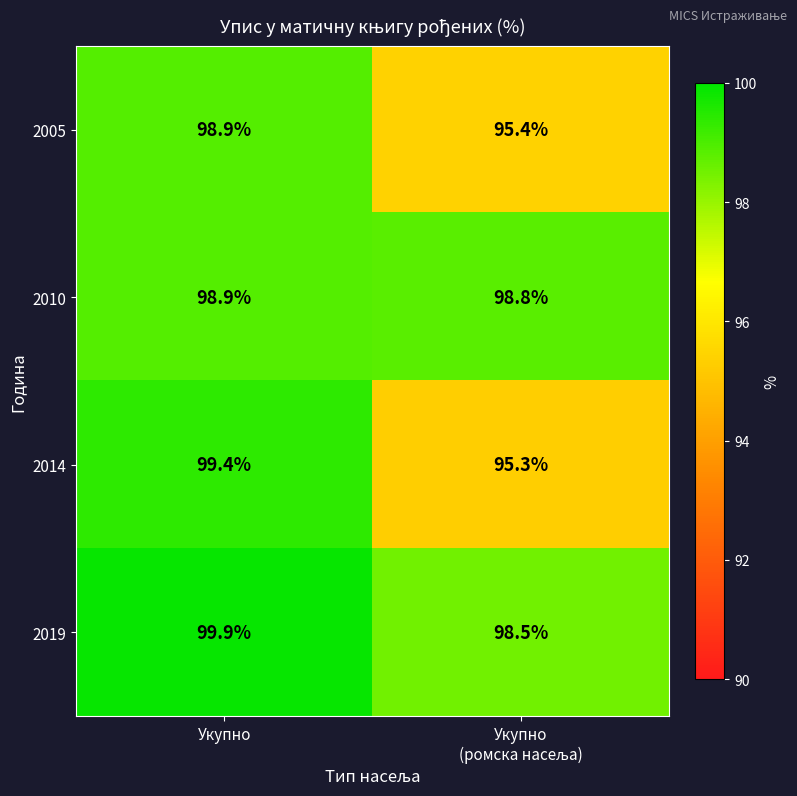

Where does the 2005 series first go above 98?

Укупно